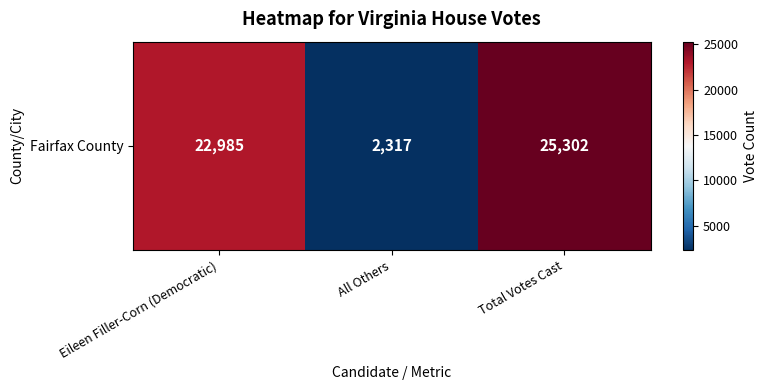

Approximately how many times larger is the value at All Others compared to Eileen Filler-Corn (Democratic)?

0.1